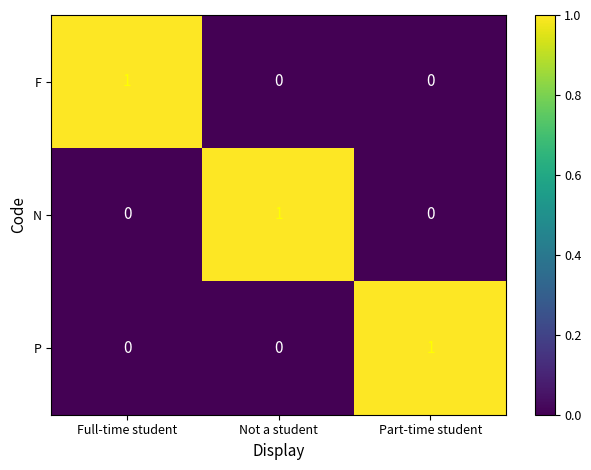

Is it true that P equals -1 at Full-time student?

False